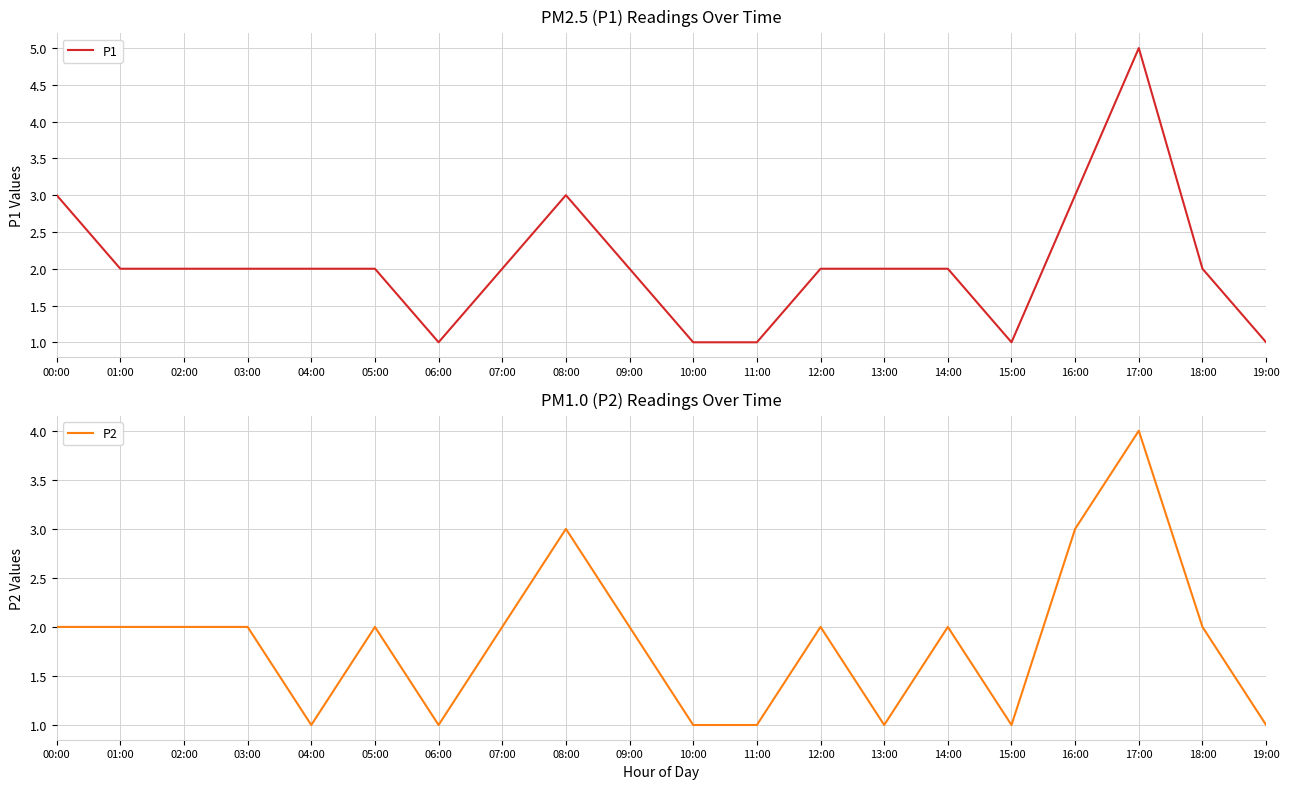

Reading left to right, what are all the values shown in this chart?

P1: 3	2	2	2	2	2	1	2	3	2	1	1	2	2	2	1	3	5	2	1
P2: 2	2	2	2	1	2	1	2	3	2	1	1	2	1	2	1	3	4	2	1